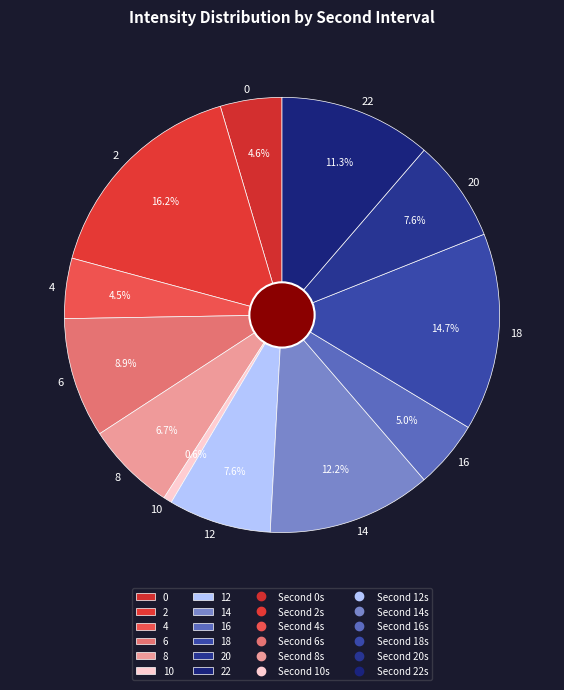

What is the ratio of the value at 0 to the value at 2?

0.3